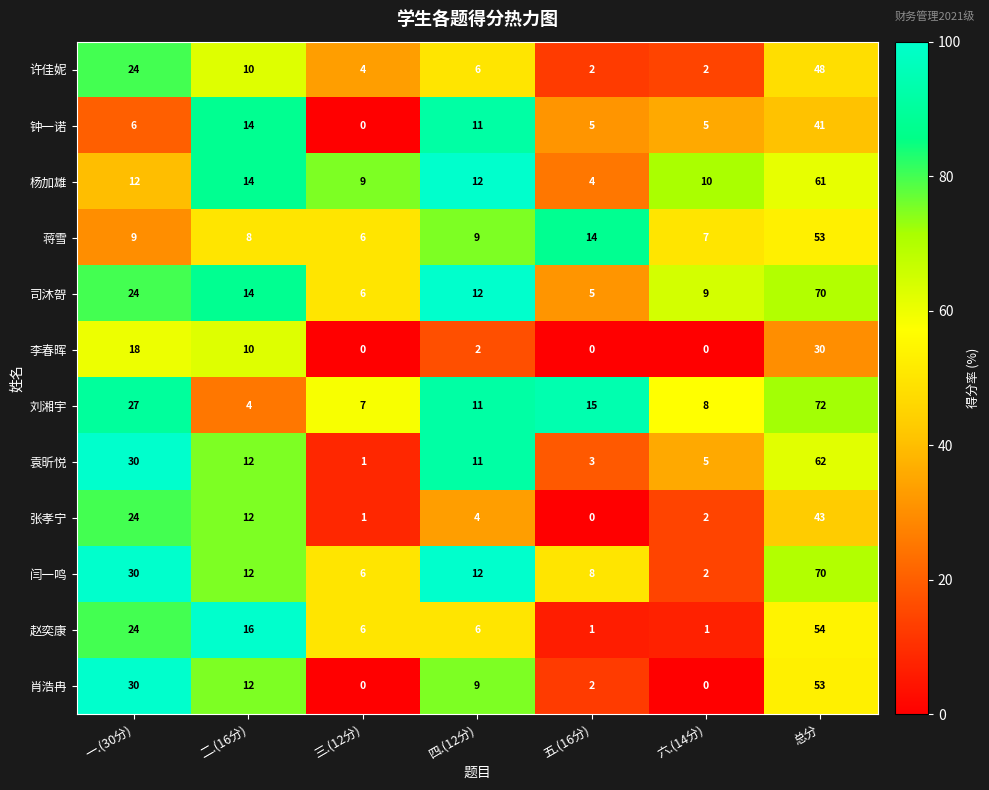

The value of 闫一鸣 at 三.(12分) is 3. True or false?

False